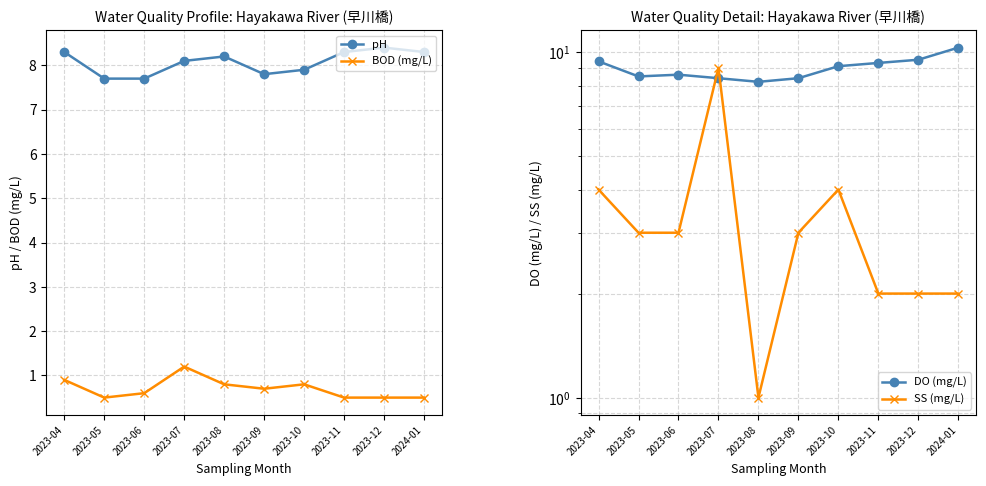

How many series are shown in this chart?

4